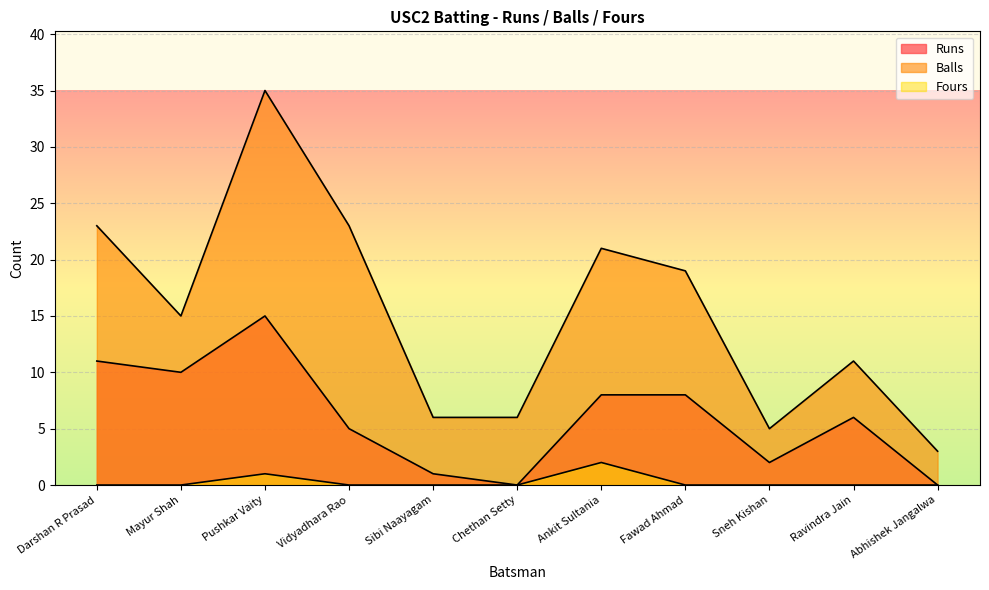

Reading left to right, transcribe all the data shown in this chart.

Runs: Darshan R Prasad=11	Mayur Shah=10	Pushkar Vaity=15	Vidyadhara Rao=5	Sibi Naayagam=1	Chethan Setty=0	Ankit Sultania=8	Fawad Ahmad=8	Sneh Kishan=2	Ravindra Jain=6	Abhishek Jangalwa=0
Balls: Darshan R Prasad=23	Mayur Shah=15	Pushkar Vaity=35	Vidyadhara Rao=23	Sibi Naayagam=6	Chethan Setty=6	Ankit Sultania=21	Fawad Ahmad=19	Sneh Kishan=5	Ravindra Jain=11	Abhishek Jangalwa=3
Fours: Darshan R Prasad=0	Mayur Shah=0	Pushkar Vaity=1	Vidyadhara Rao=0	Sibi Naayagam=0	Chethan Setty=0	Ankit Sultania=2	Fawad Ahmad=0	Sneh Kishan=0	Ravindra Jain=0	Abhishek Jangalwa=0